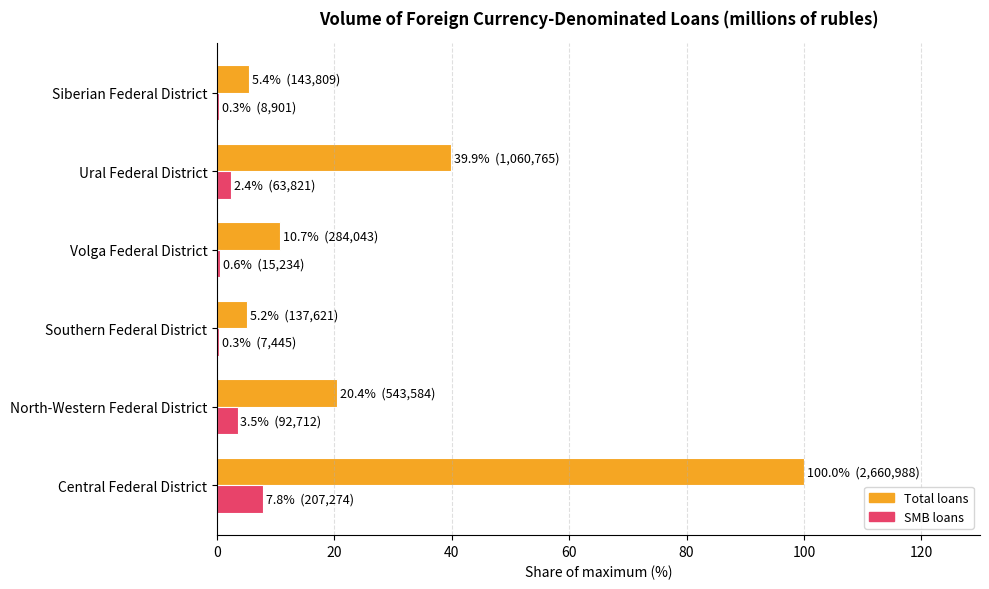

What is the highest value of the Total loans series?

100.0